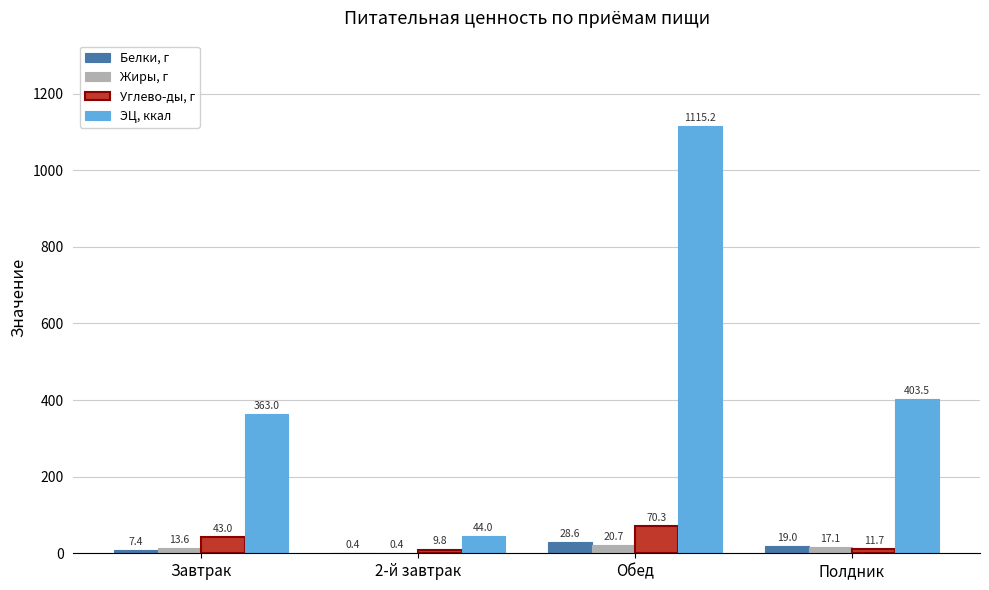

The ЭЦ, ккал series shows 403.5 at Полдник. True or false?

True